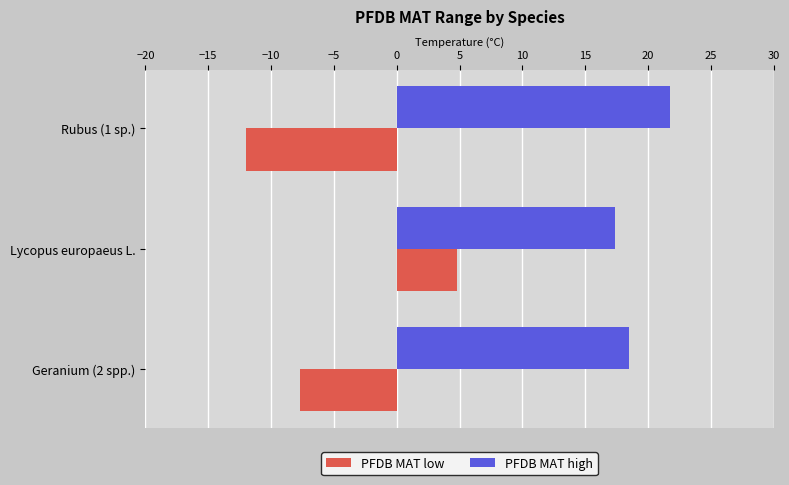

At how many categories does at least one series exceed 6?

3